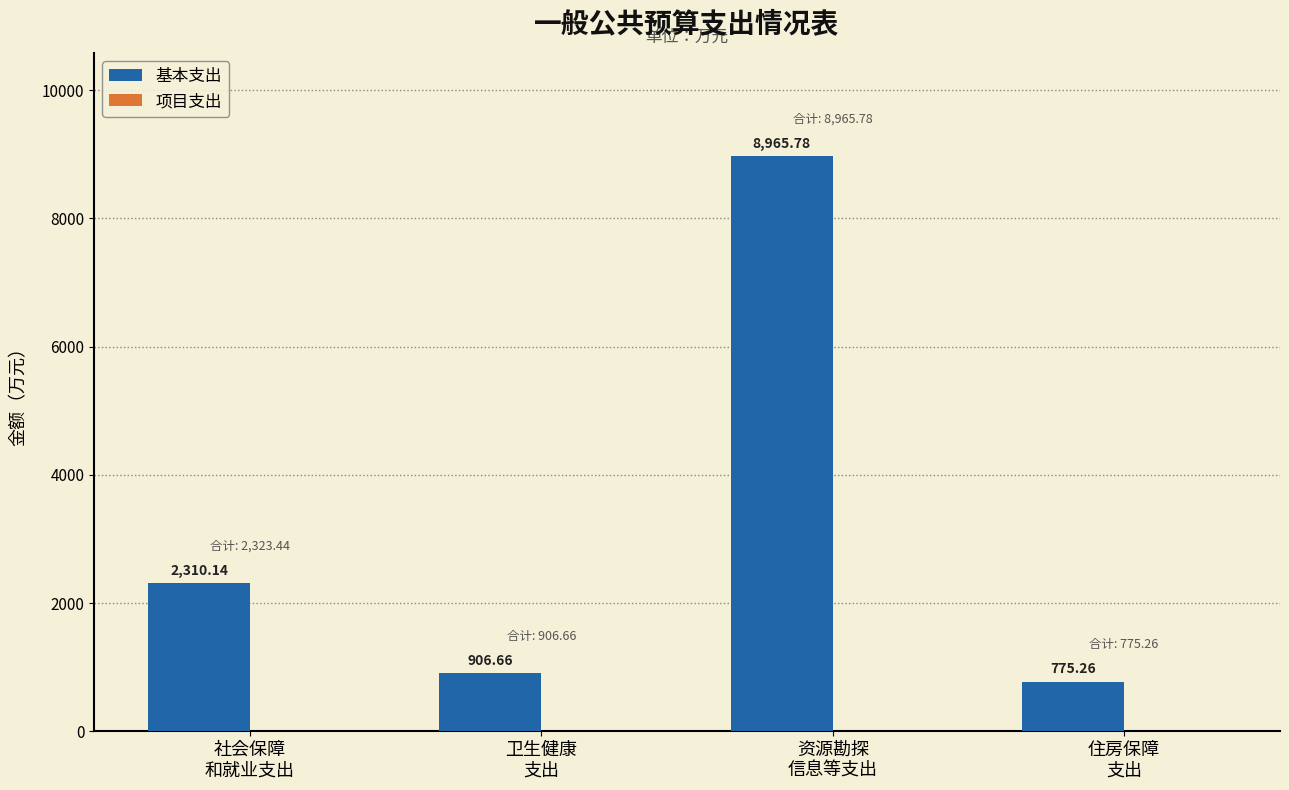

What is the average value?

3239.5